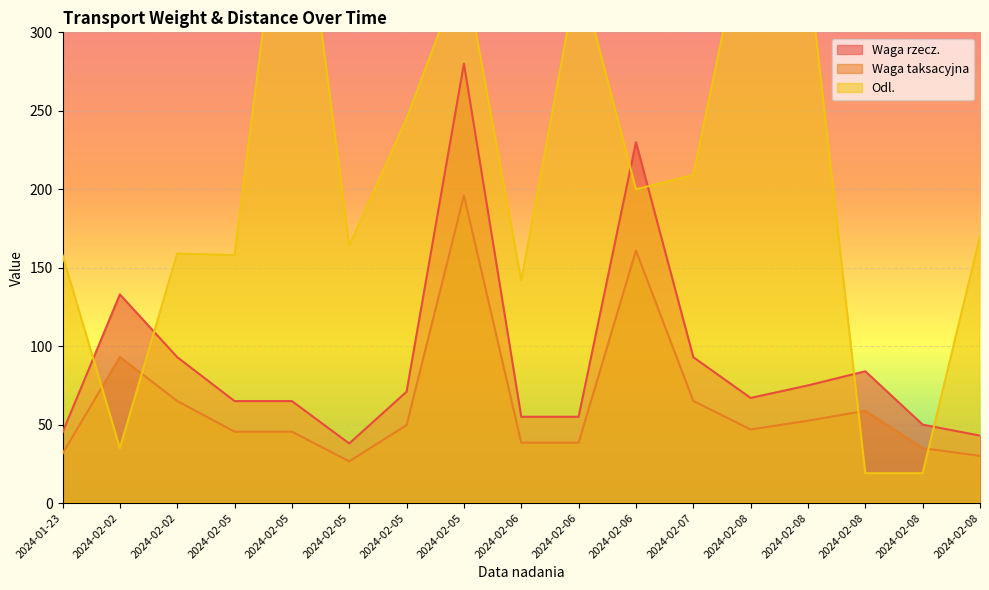

Which category has the highest value in the Waga rzecz. series?

2024-02-05